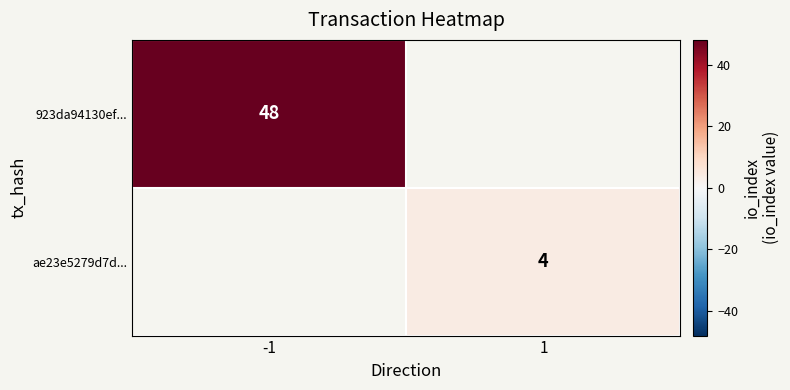

At which category does the chart reach its minimum across all series?

1